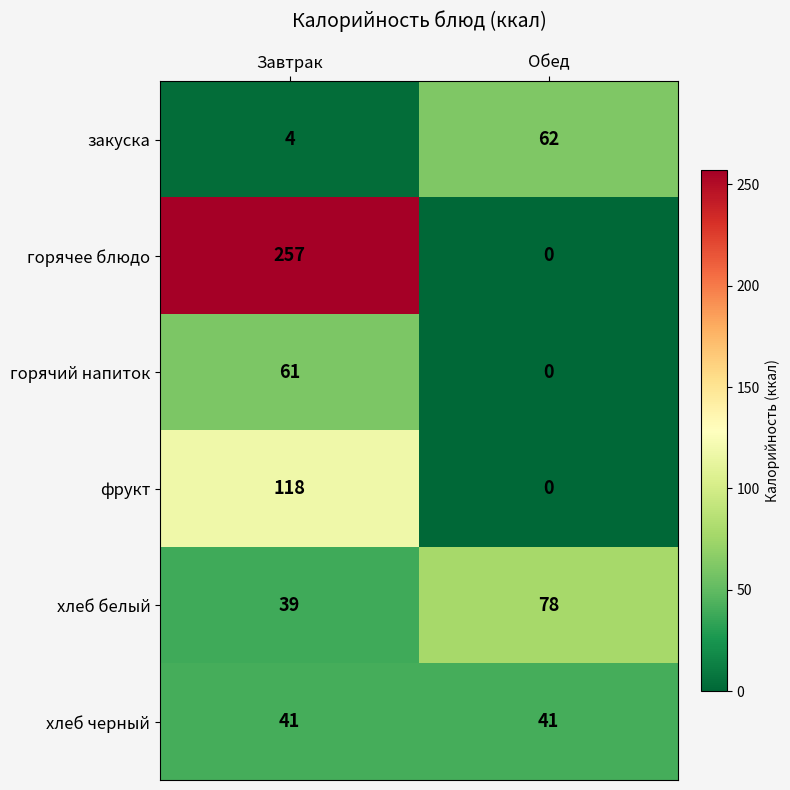

Reading right to left, transcribe all the data shown in this chart.

закуска: 62	4
горячее блюдо: 0	257
горячий напиток: 0	61
фрукт: 0	118
хлеб белый: 78	39
хлеб черный: 41	41